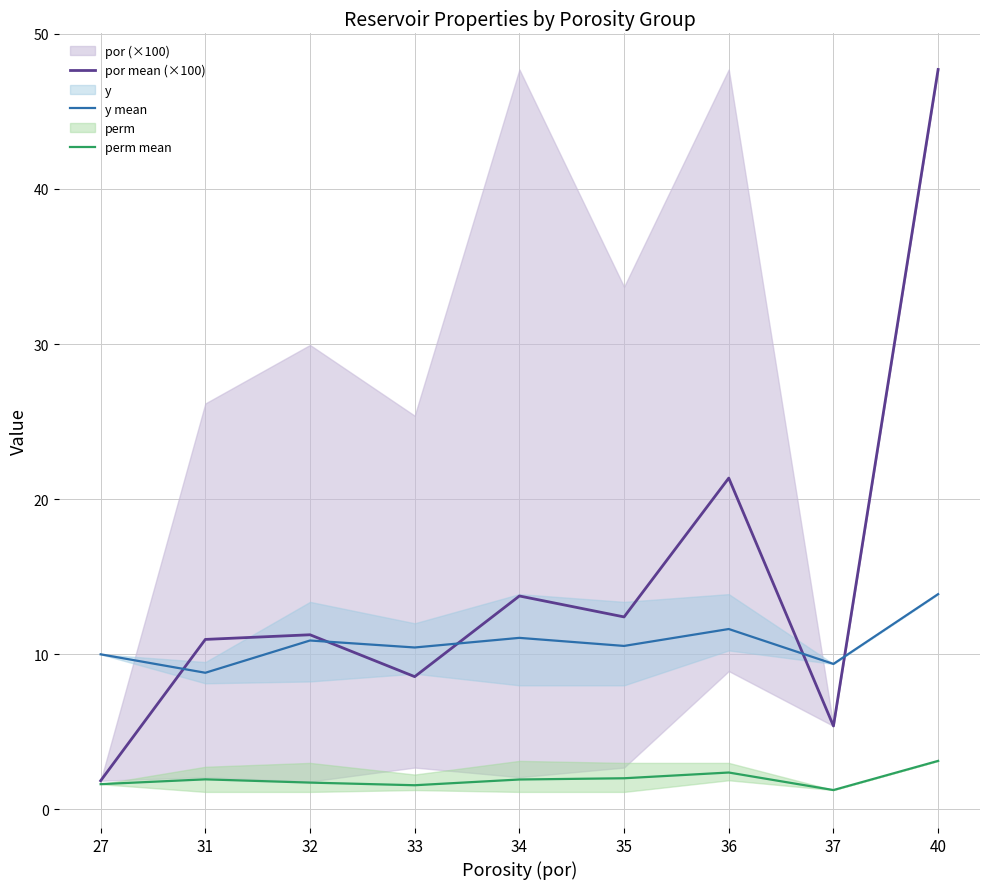

The value of por mean (×100) at 32 is 11.3. True or false?

True